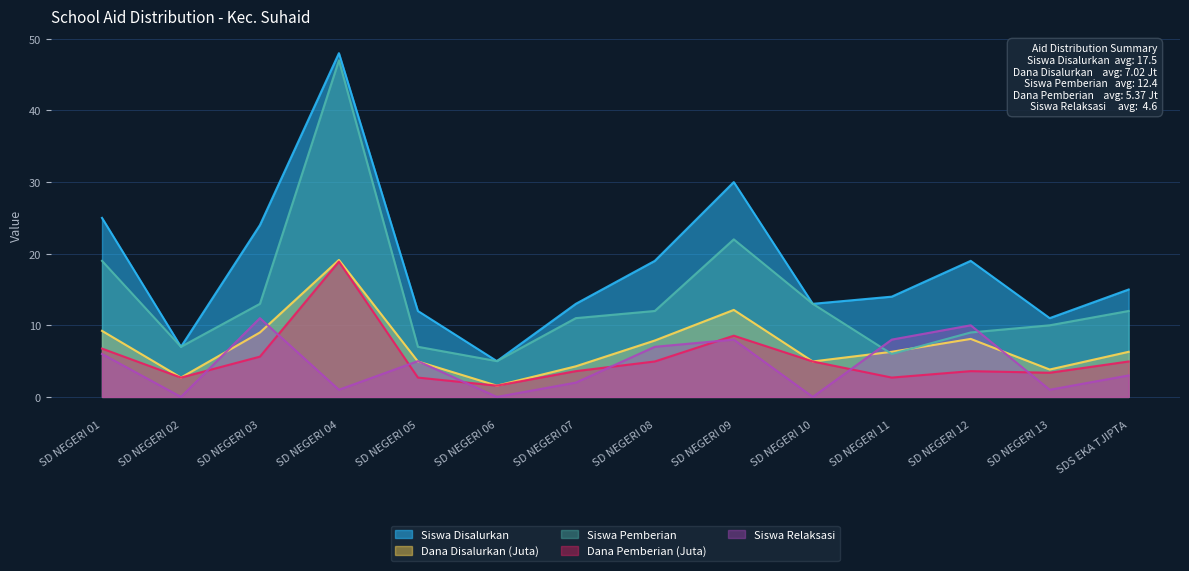

True or false: Dana Disalurkan (Juta) has a value of 0.9 at SD NEGERI 02.

False